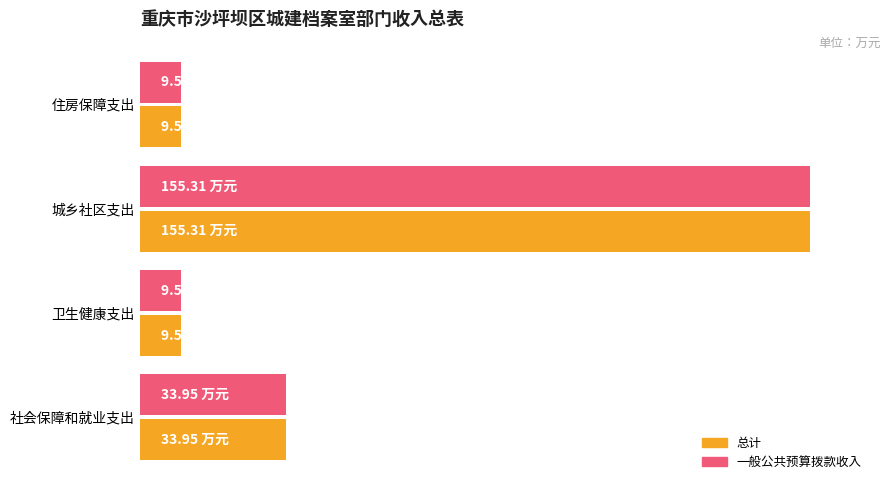

What are all the series names shown in the legend?

总计, 一般公共预算拨款收入